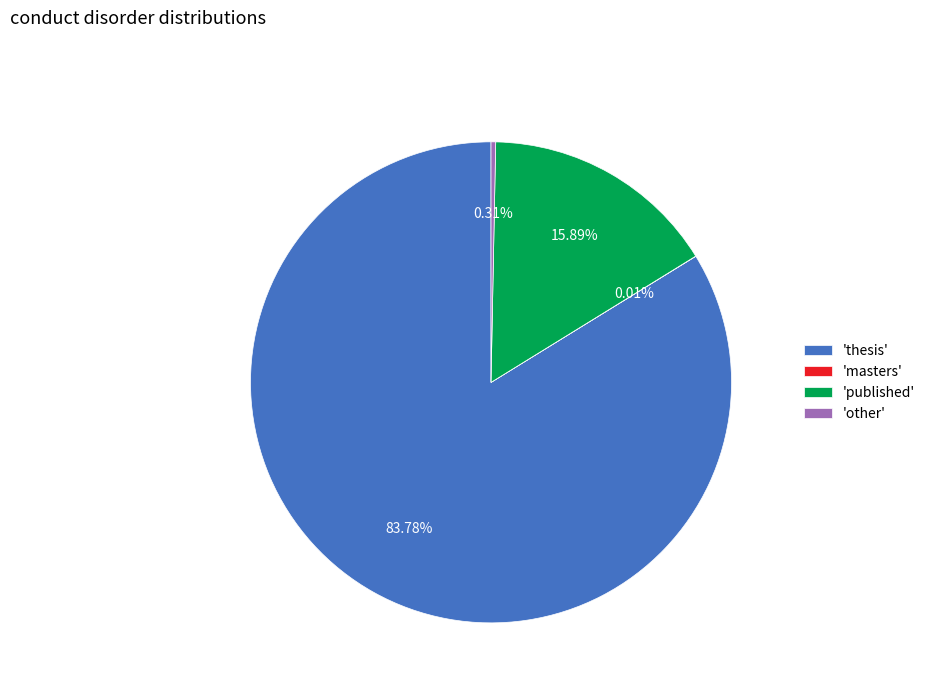

Combined, do 'other' and 'thesis' account for over 50%?

Yes